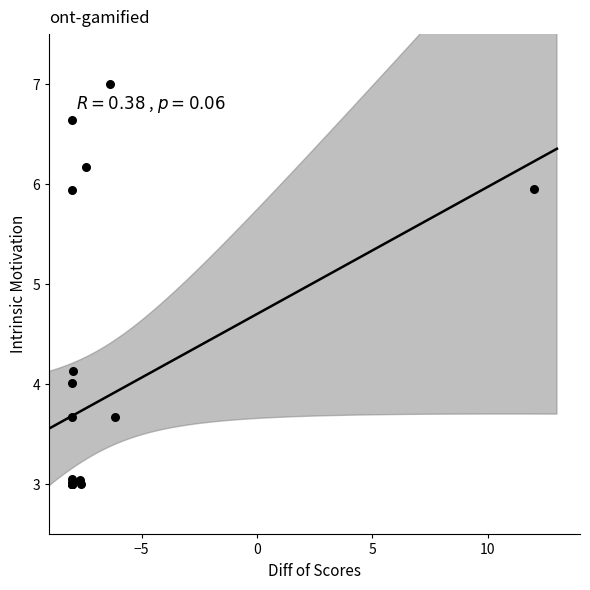

What Y value in the scatter plot is closest to 5?

4.1